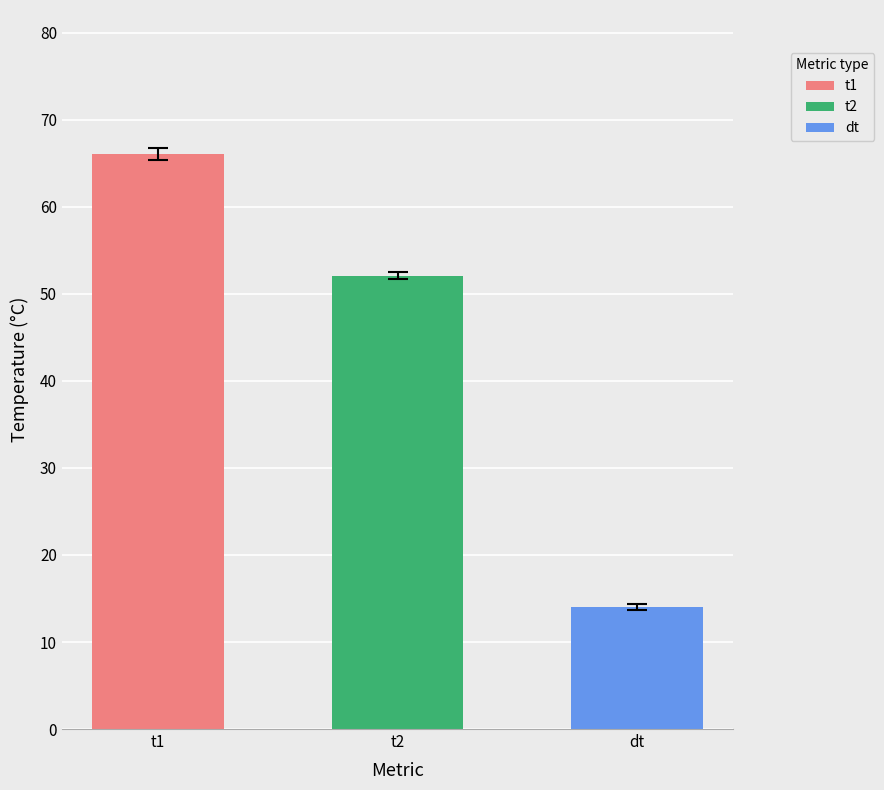

Which series has the widest spread of values?

t1